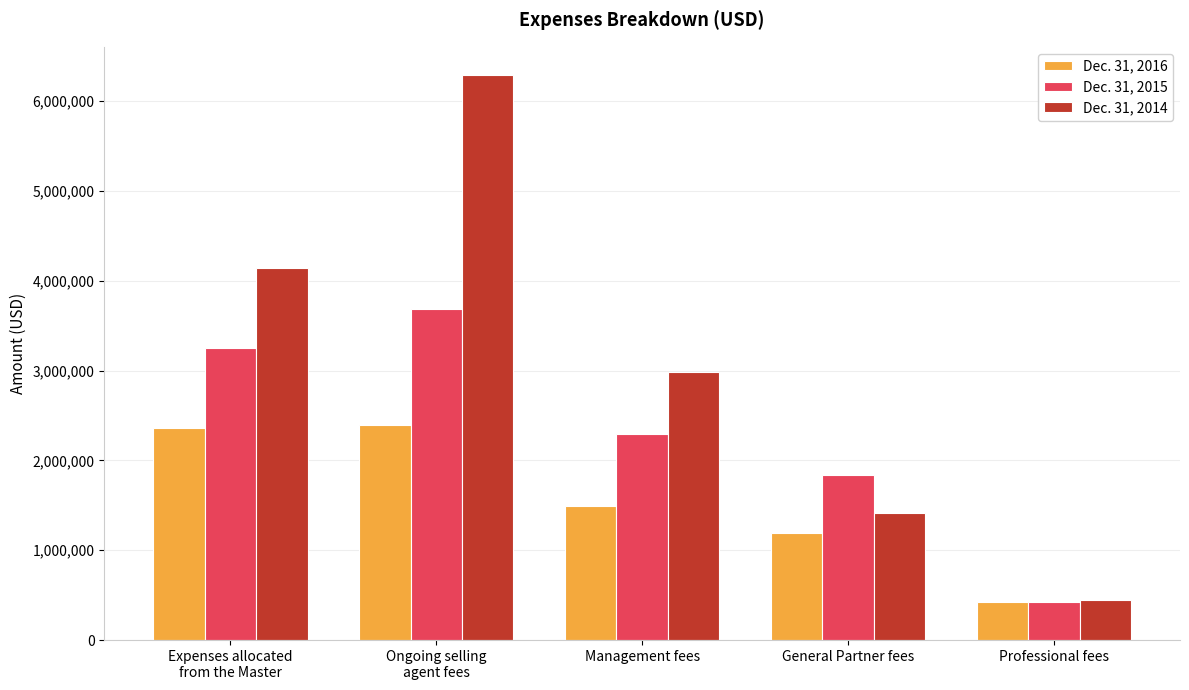

List the series in order of their overall mean, lowest first.

Dec. 31, 2016, Dec. 31, 2015, Dec. 31, 2014